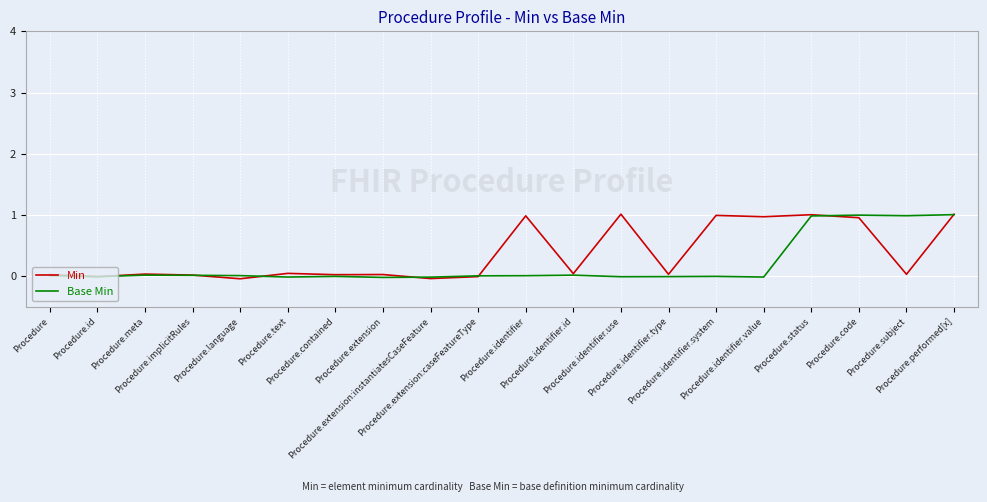

What is the highest value of the Base Min series?

1.0